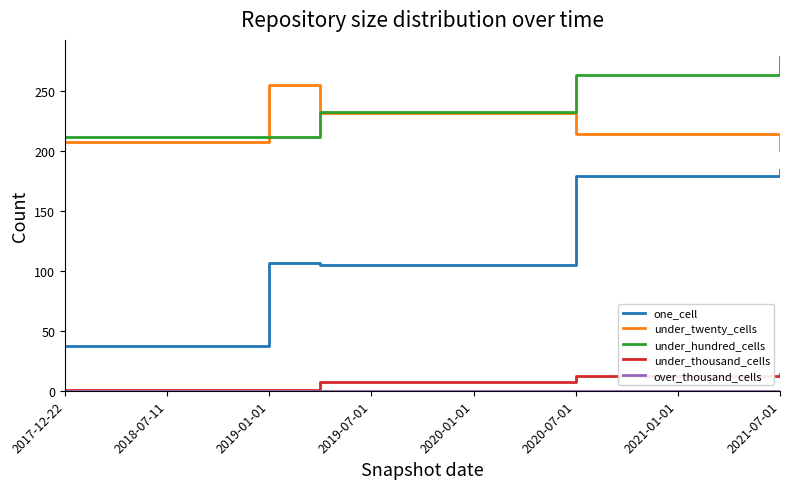

True or false: under_thousand_cells and under_twenty_cells intersect in this chart.

False